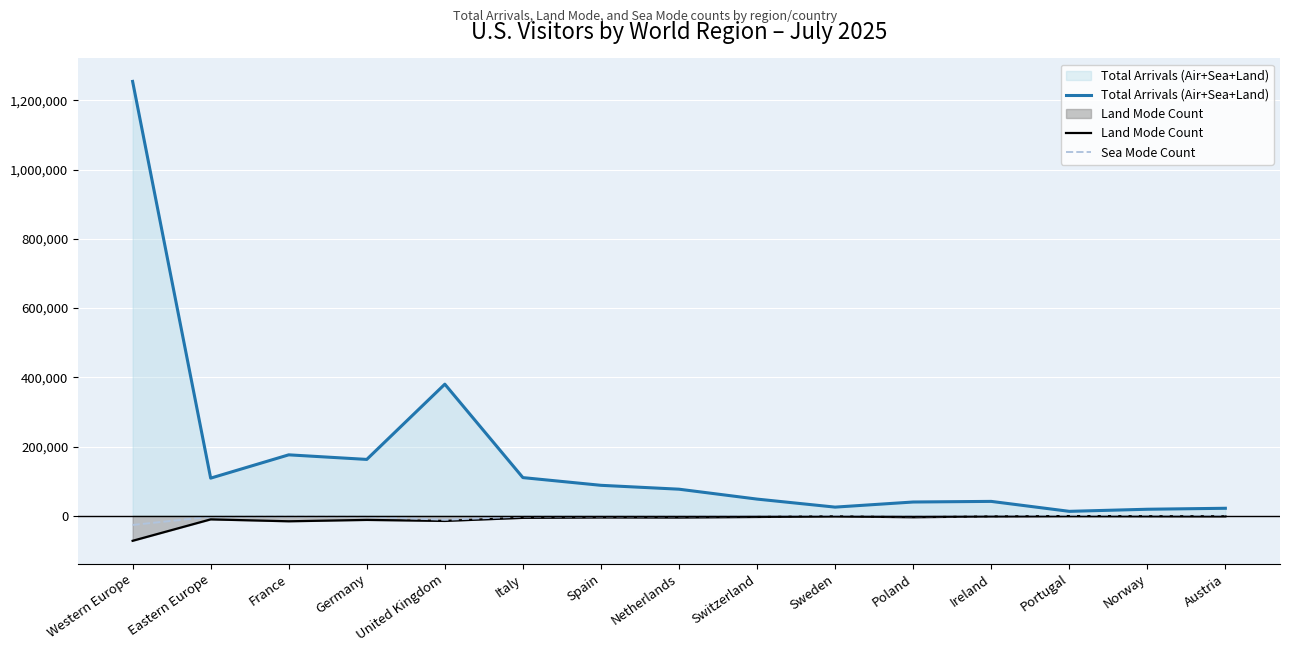

At which label does Land Mode Count reach its peak?

Portugal